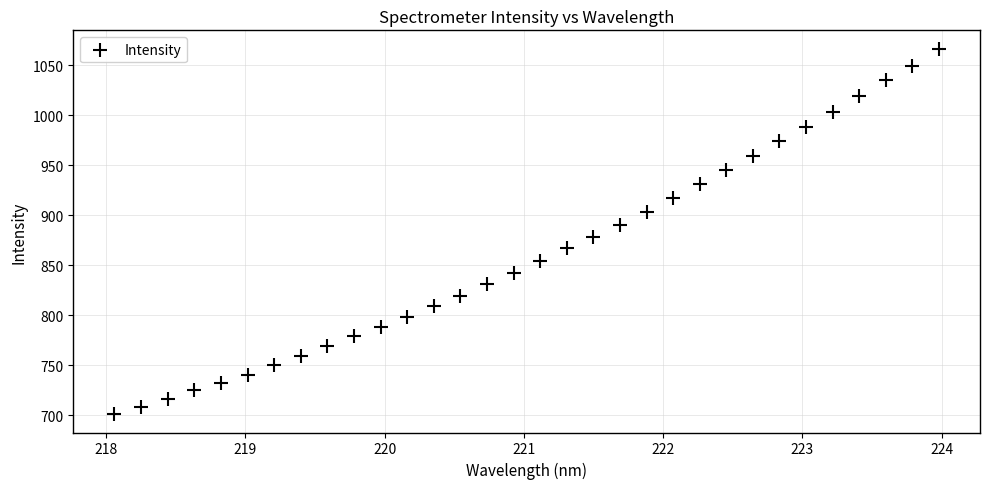

What is the range of X values (max minus min)?

5.9